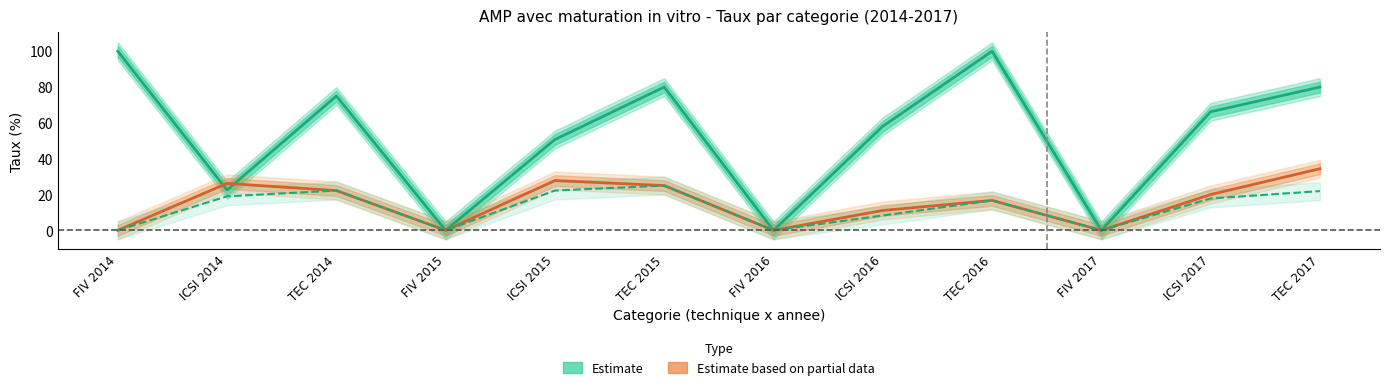

Which label corresponds to the smallest value in the chart?

FIV 2015